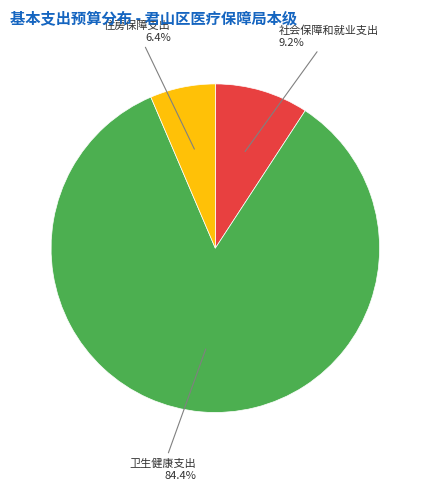

Rank the categories by value from lowest to highest.

住房保障支出, 社会保障和就业支出, 卫生健康支出